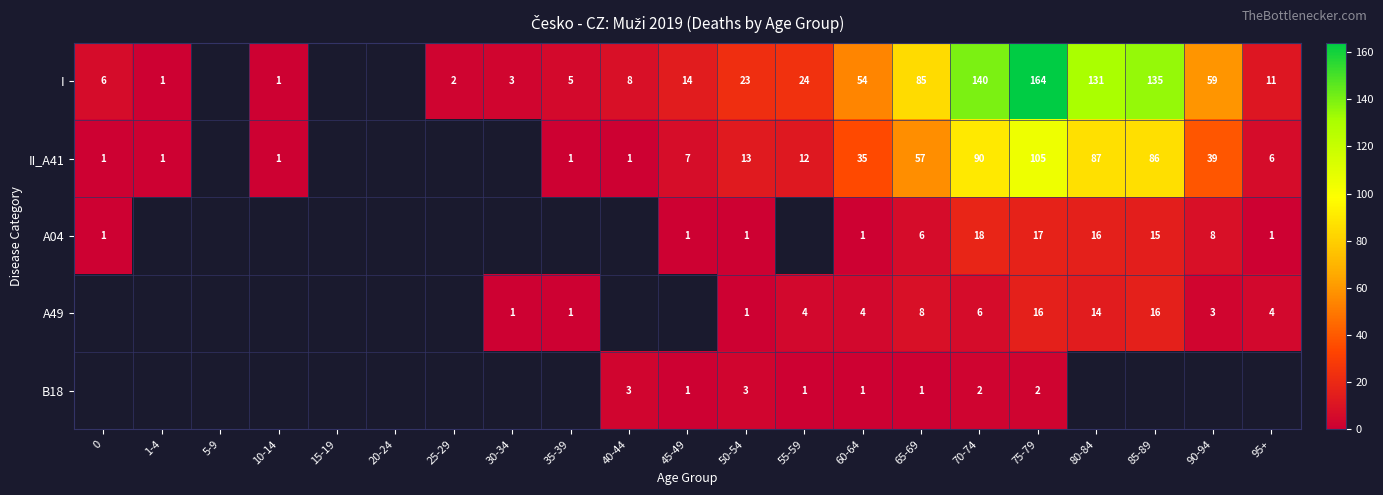

What is the spread (max minus min) of values at 70-74?

138